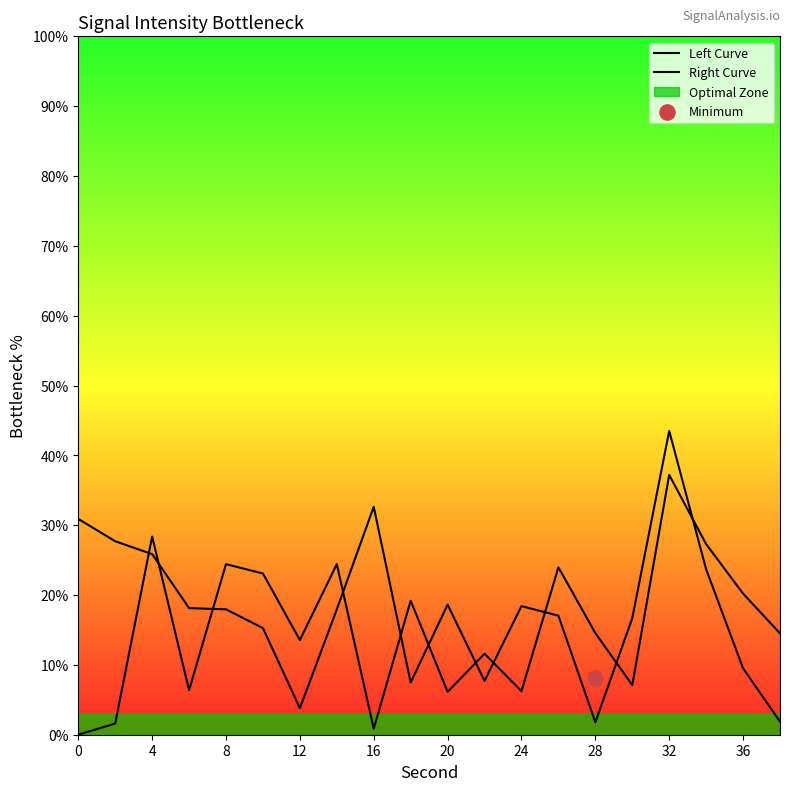

Which series contains the highest Y value?

Right Curve